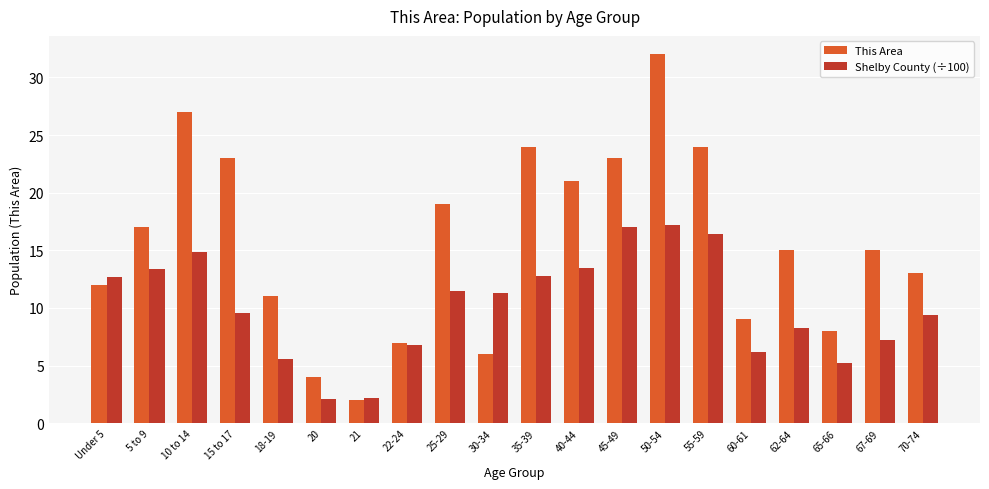

What is the average value of the Shelby County (÷100) series?

10.2